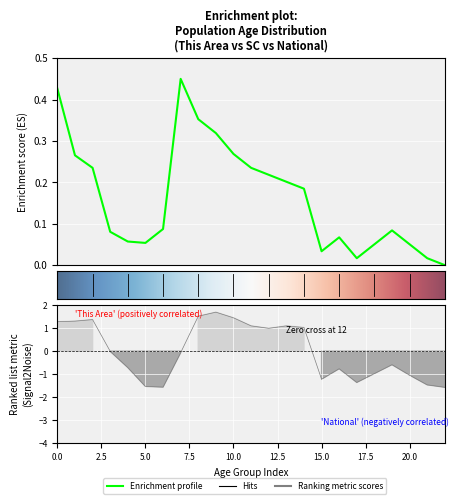

How many negative values does the South Carolina series have?

13